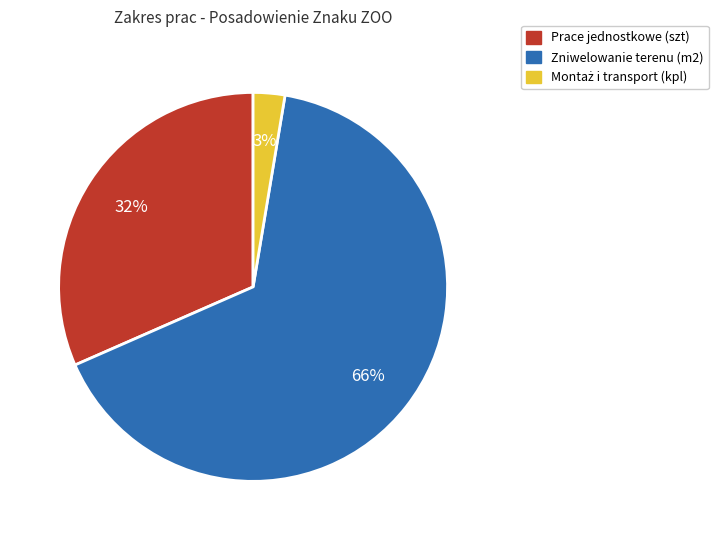

Do Zniwelowanie terenu (m2) and Prace jednostkowe (szt) together represent more than half of the pie?

Yes